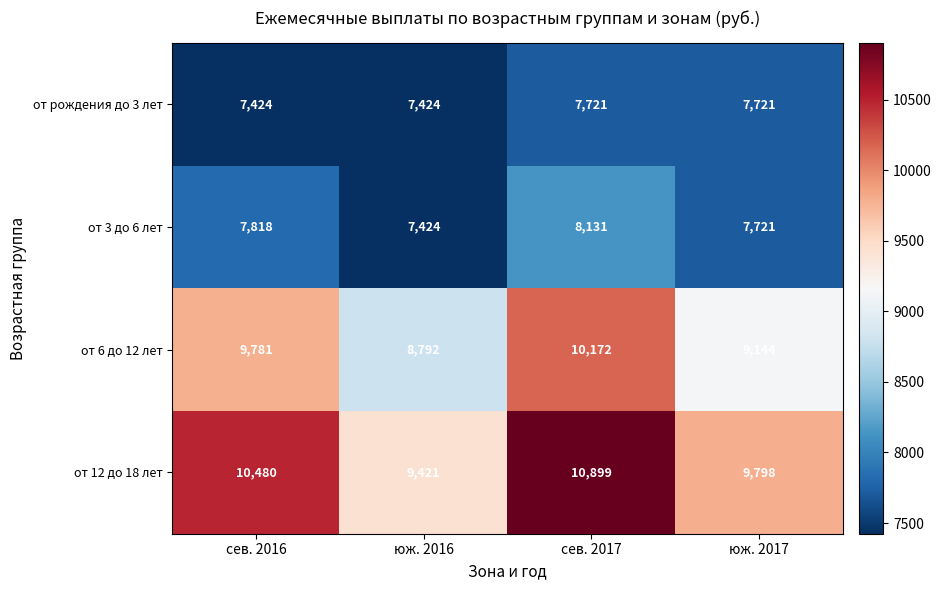

The от 6 до 12 лет series shows 10172 at сев. 2017. True or false?

True